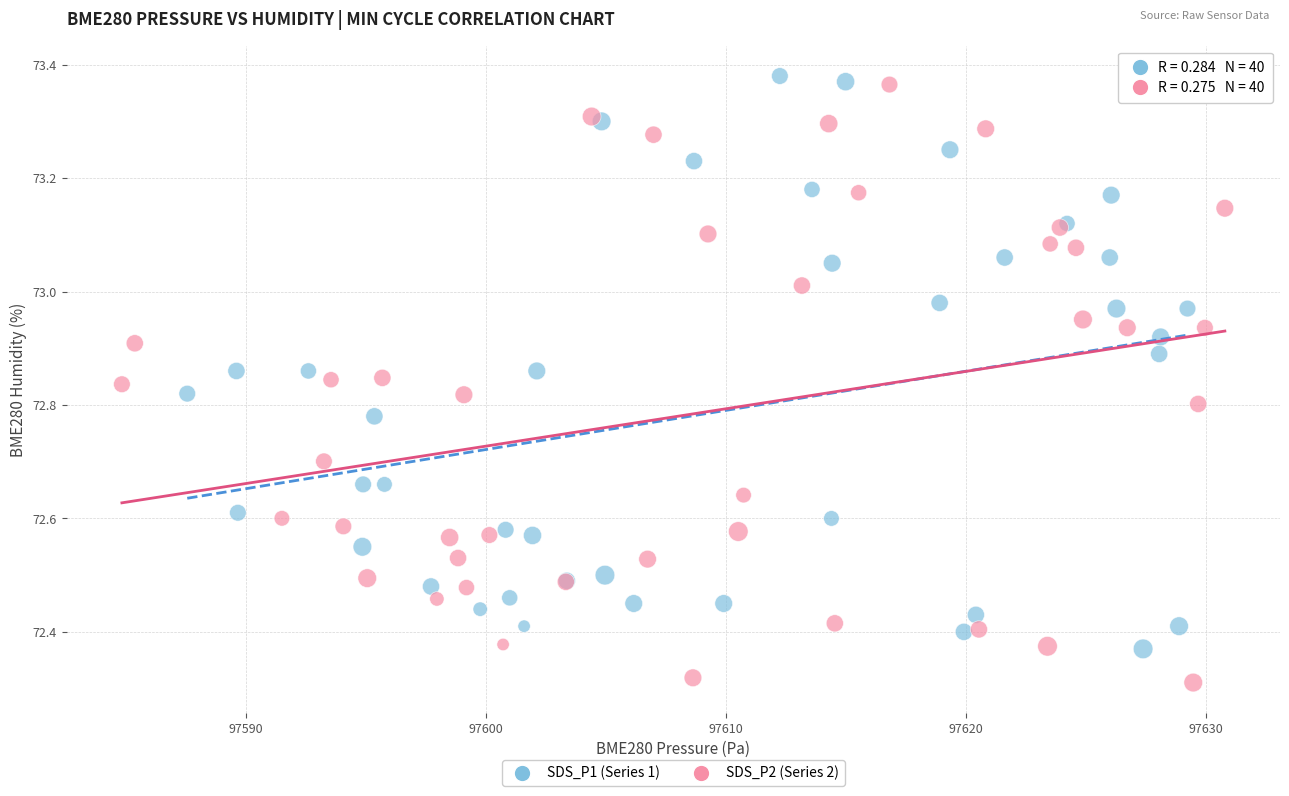

Which series contains the lowest Y value?

SDS_P2 (Series 2)